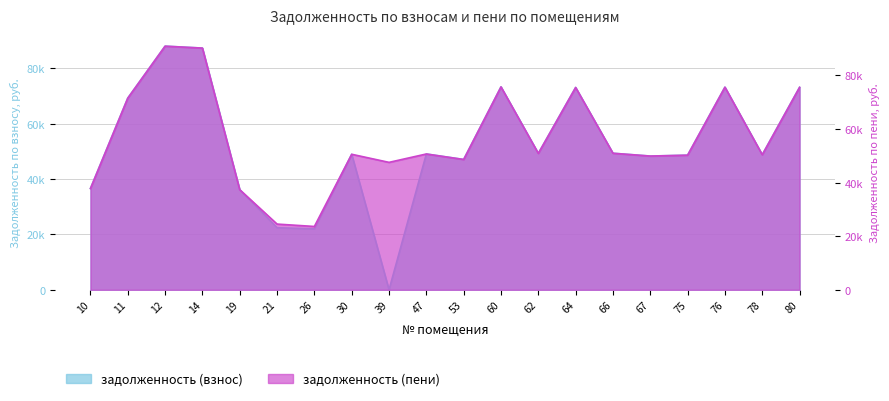

The задолженность (взнос) series shows 48617.1 at 75. True or false?

True